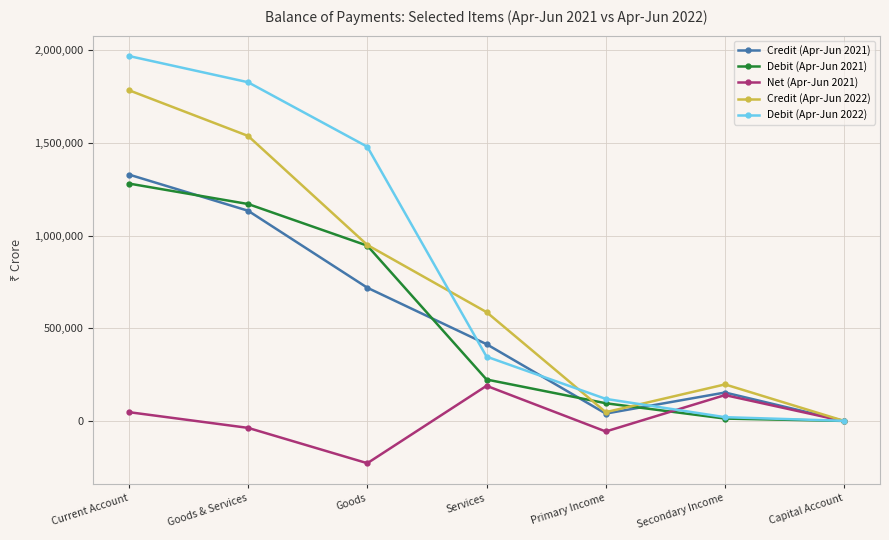

Which series has the widest spread of values?

Debit (Apr-Jun 2022)